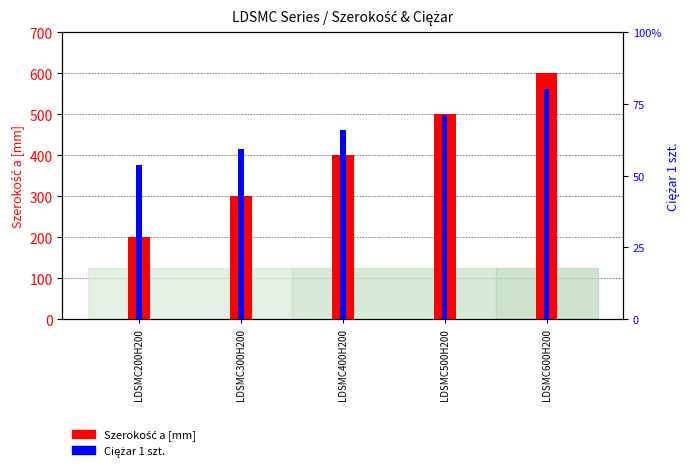

List the series in order of their peak value, highest first.

Szerokość a [mm], Ciężar 1 szt.